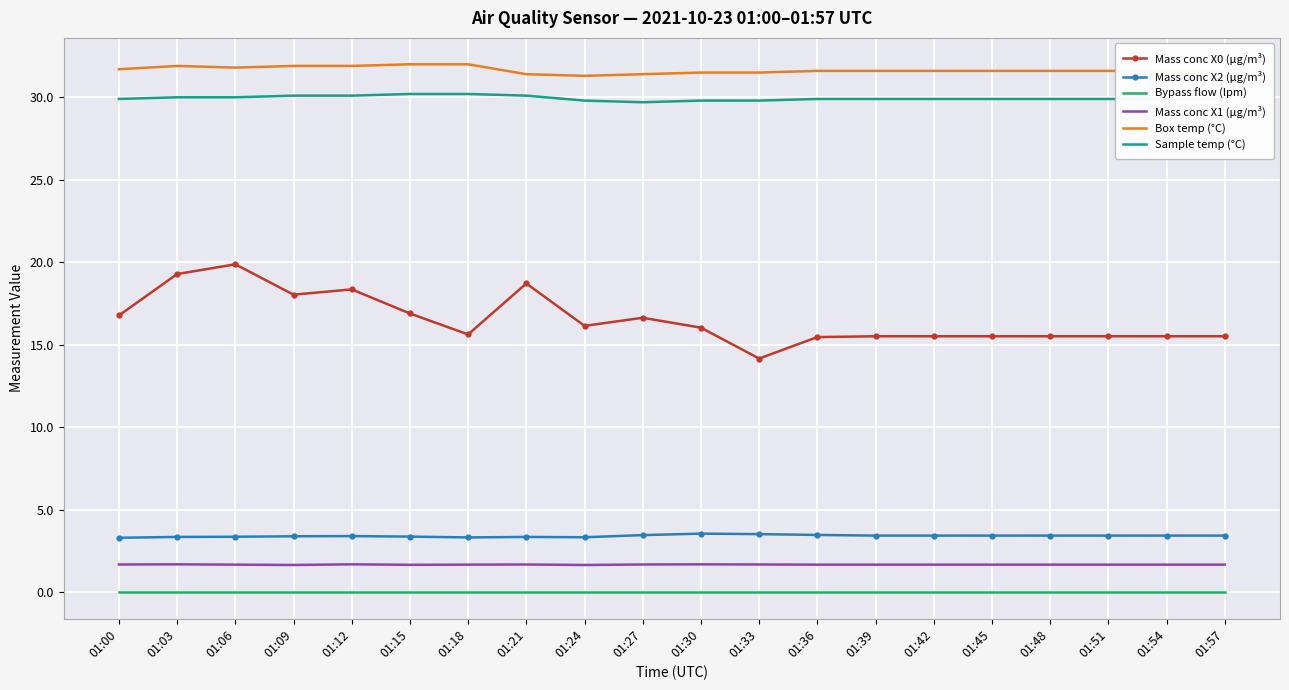

How many distinct data groups are displayed?

6